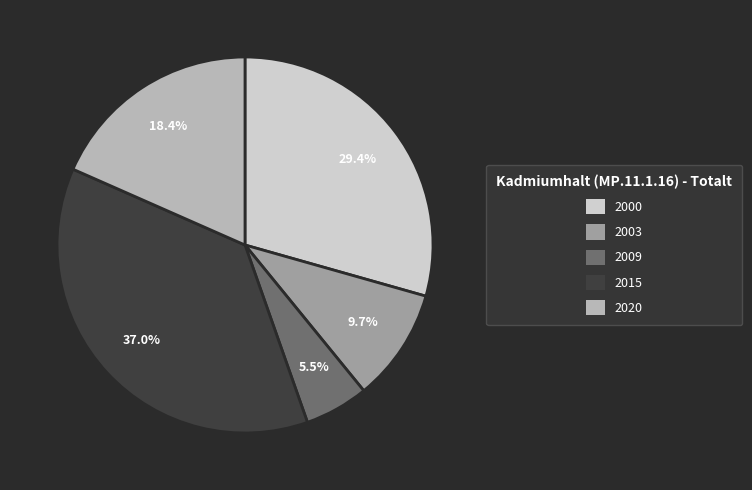

Is the sum of 2000 and 2009 greater than half?

No